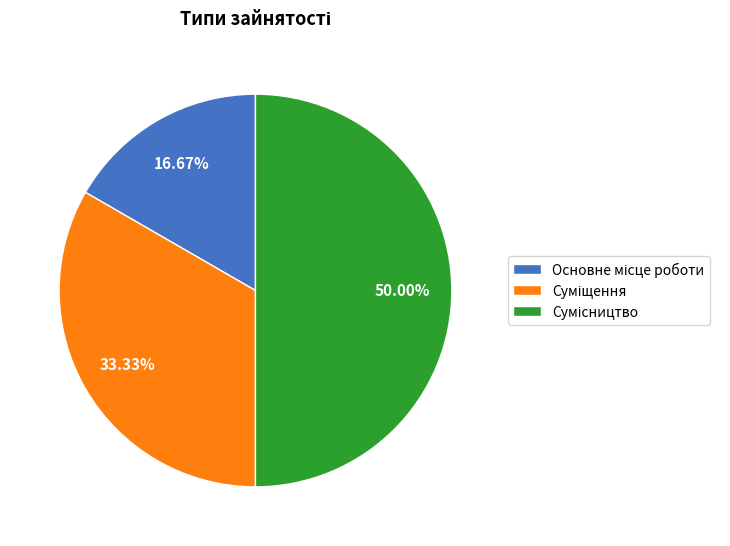

True or false: Суміщення accounts for 33% of the total.

True